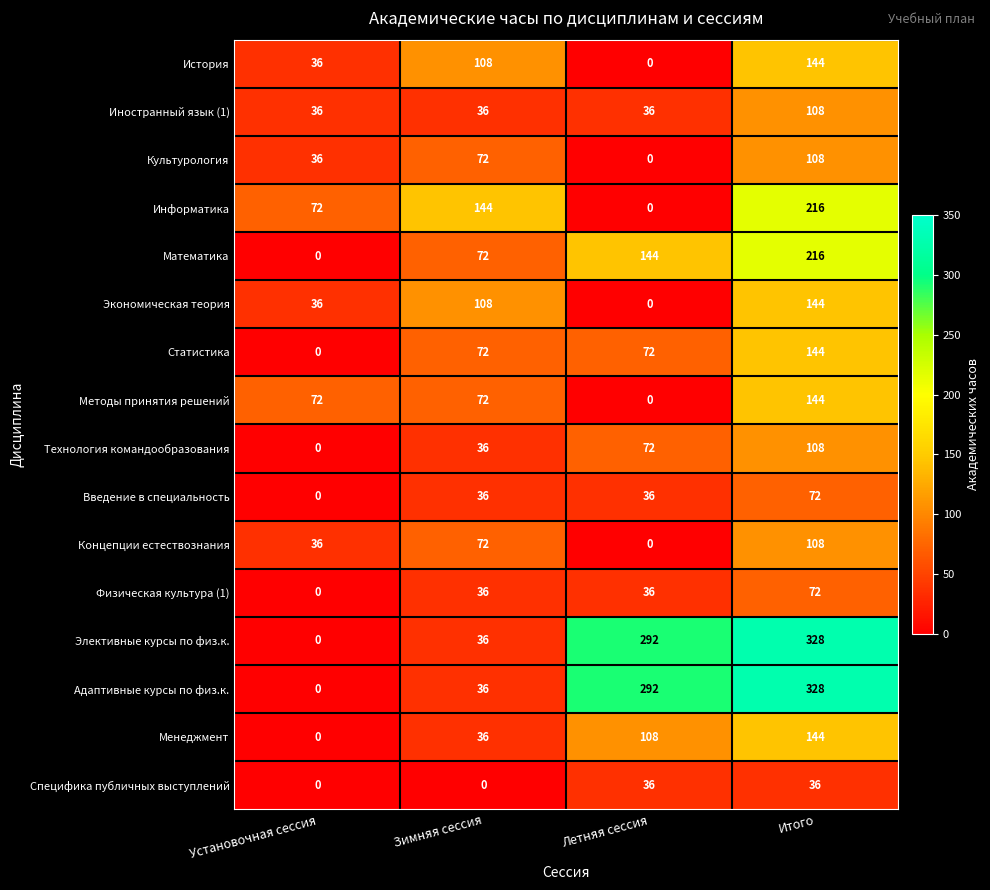

What is the difference between the maximum and minimum values in the Культурология series?

108